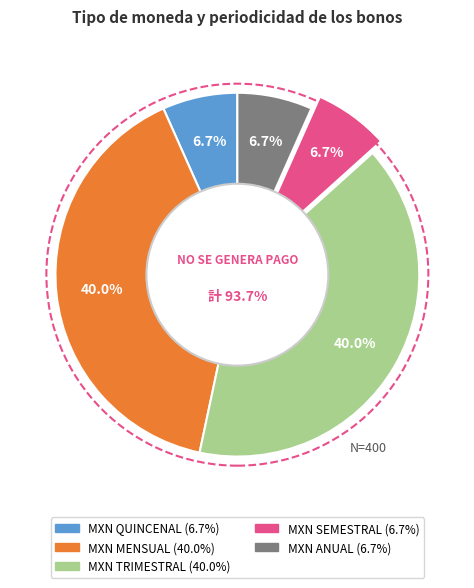

Rank the categories by value from lowest to highest.

MXN QUINCENAL, MXN SEMESTRAL, MXN ANUAL, MXN MENSUAL, MXN TRIMESTRAL